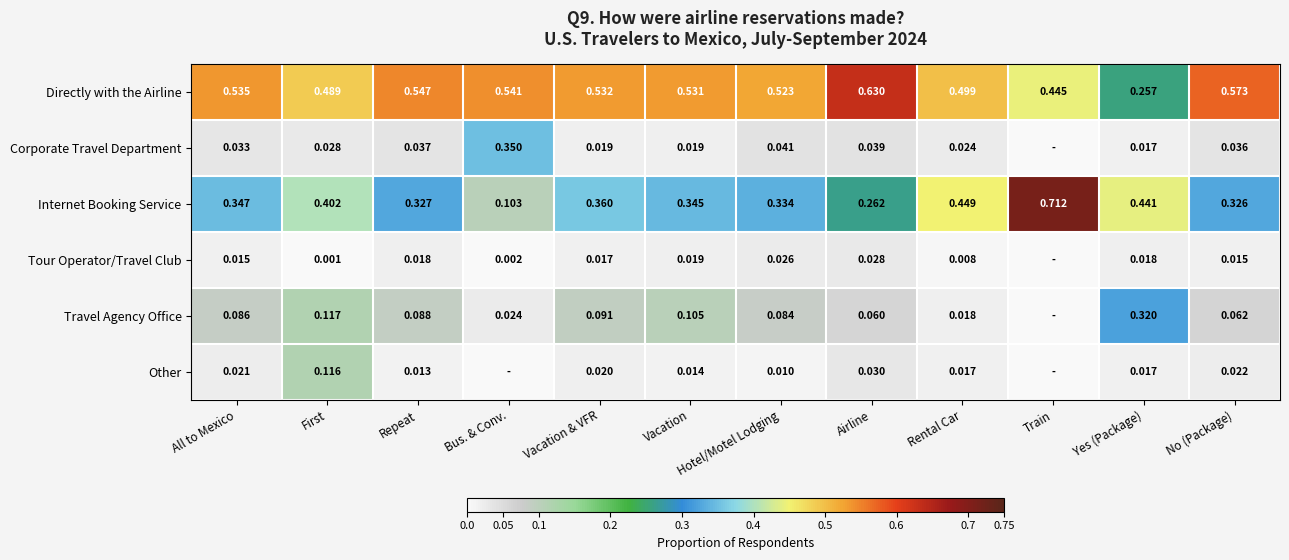

At Repeat, list the series in order from smallest to largest.

Other, Tour Operator/Travel Club, Corporate Travel Department, Travel Agency Office, Internet Booking Service, Directly with the Airline